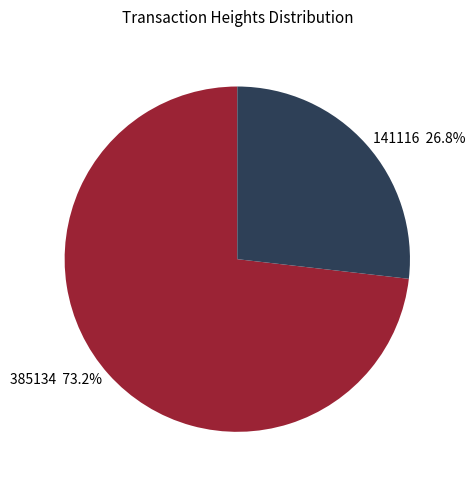

Which slice is the largest?

385134